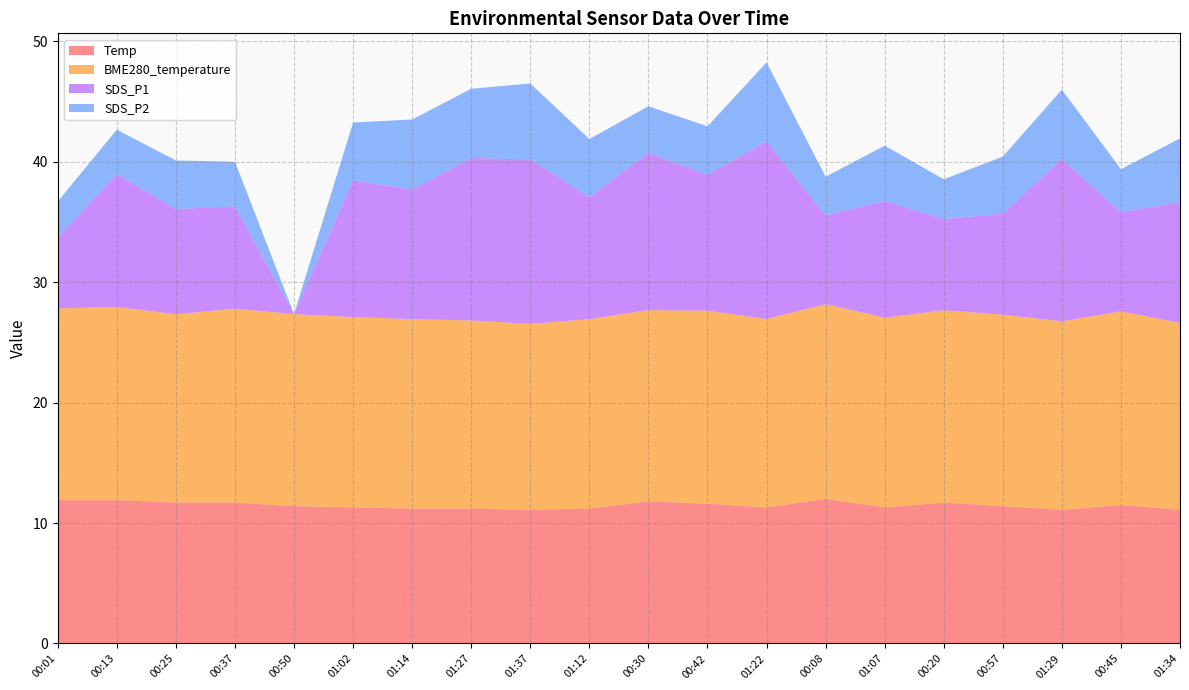

Reading left to right, transcribe all the data shown in this chart.

Temp: 00:01=11.9	00:13=11.9	00:25=11.7	00:37=11.7	00:50=11.4	01:02=11.3	01:14=11.2	01:27=11.2	01:37=11.1	01:12=11.2	00:30=11.8	00:42=11.6	01:22=11.3	00:08=12.0	01:07=11.3	00:20=11.7	00:57=11.4	01:29=11.1	00:45=11.5	01:34=11.1
BME280_temperature: 00:01=15.9	00:13=16.0	00:25=15.6	00:37=16.1	00:50=15.9	01:02=15.8	01:14=15.7	01:27=15.6	01:37=15.4	01:12=15.7	00:30=15.9	00:42=16.0	01:22=15.6	00:08=16.2	01:07=15.7	00:20=16.0	00:57=15.9	01:29=15.6	00:45=16.1	01:34=15.5
SDS_P1: 00:01=5.9	00:13=11.1	00:25=8.7	00:37=8.5	00:50=0.0	01:02=11.3	01:14=10.8	01:27=13.5	01:37=13.7	01:12=10.1	00:30=13.1	00:42=11.3	01:22=14.8	00:08=7.4	01:07=9.7	00:20=7.6	00:57=8.4	01:29=13.5	00:45=8.2	01:34=10.0
SDS_P2: 00:01=3.0	00:13=3.7	00:25=4.0	00:37=3.7	00:50=0.0	01:02=4.8	01:14=5.8	01:27=5.8	01:37=6.3	01:12=4.8	00:30=3.9	00:42=4.0	01:22=6.5	00:08=3.2	01:07=4.6	00:20=3.3	00:57=4.7	01:29=5.8	00:45=3.5	01:34=5.3